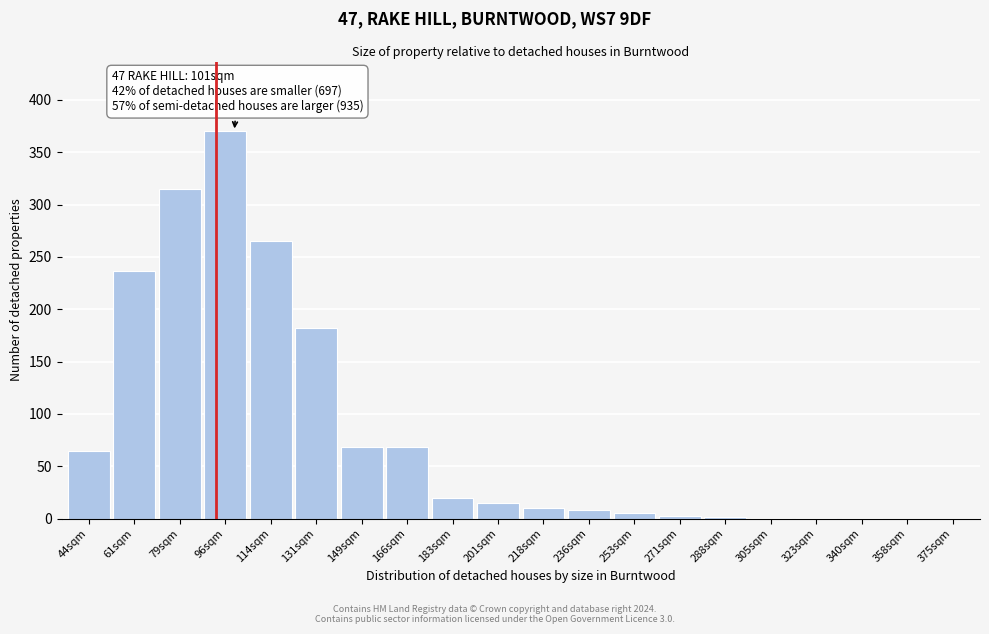

What is the sum of all values?

1636